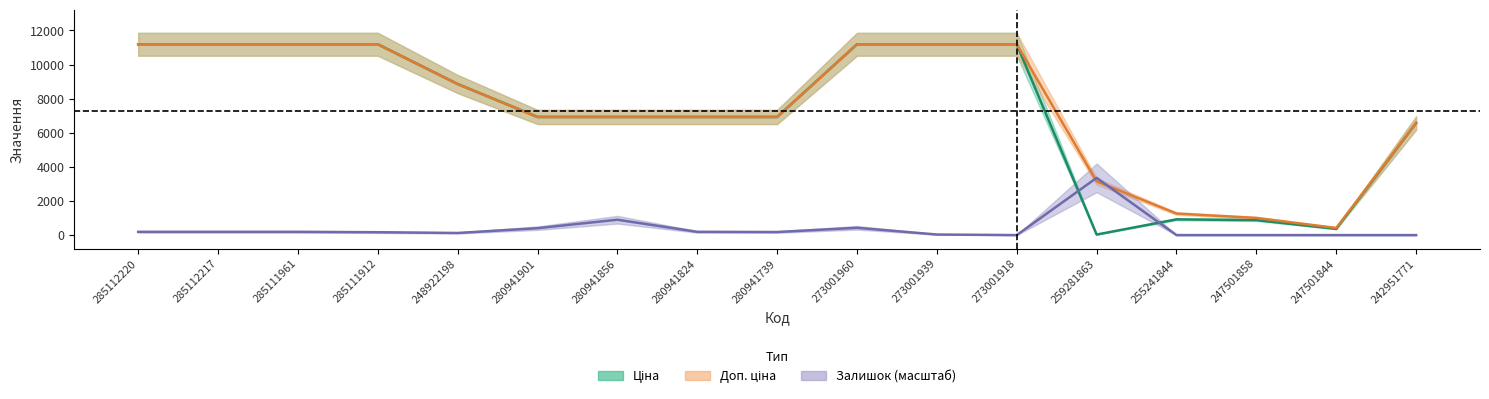

How many values in the Залишок series exceed 180?

9